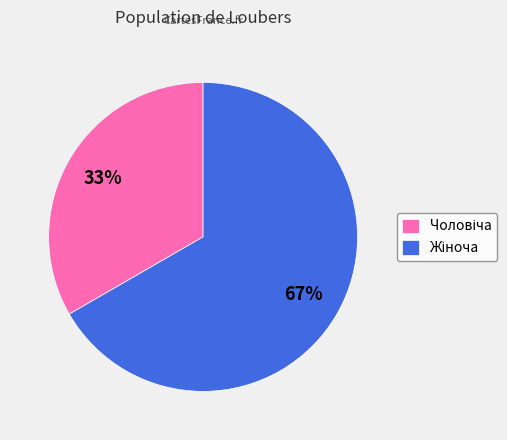

How many slices are in this pie chart?

2